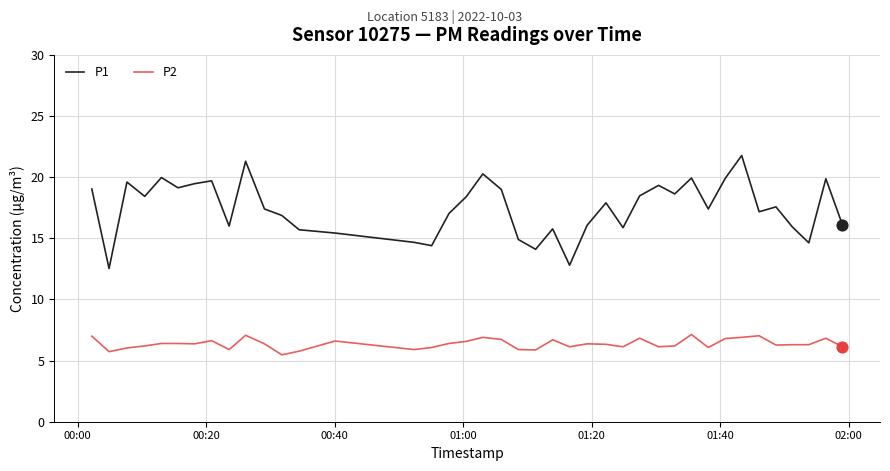

What are all the series names shown in the legend?

P1, P2